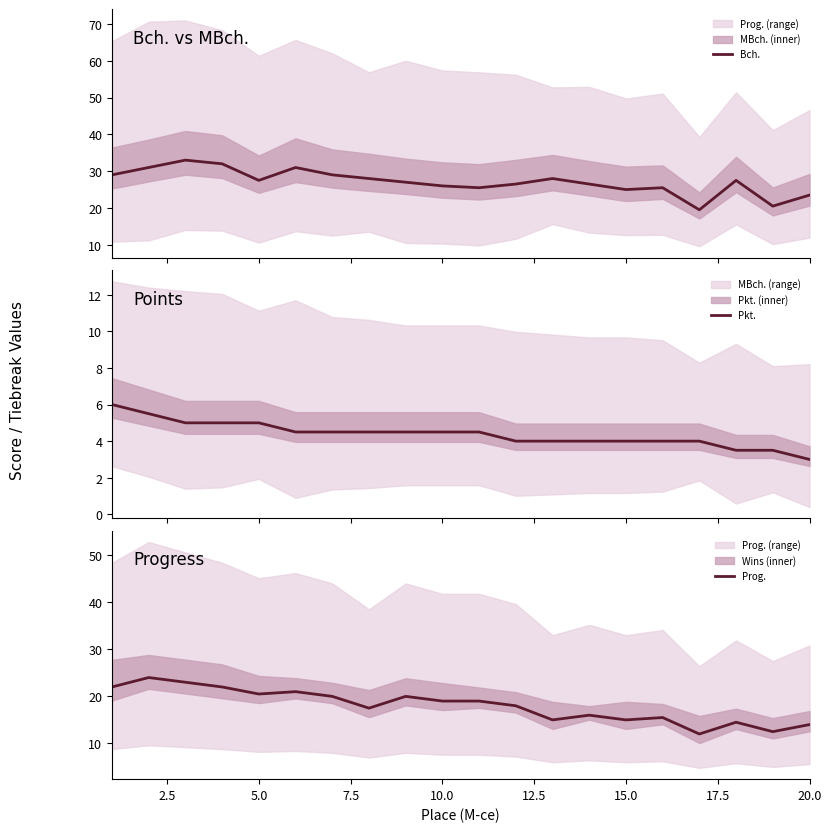

True or false: Prog. has a value of 19.0 at 10.0.

True